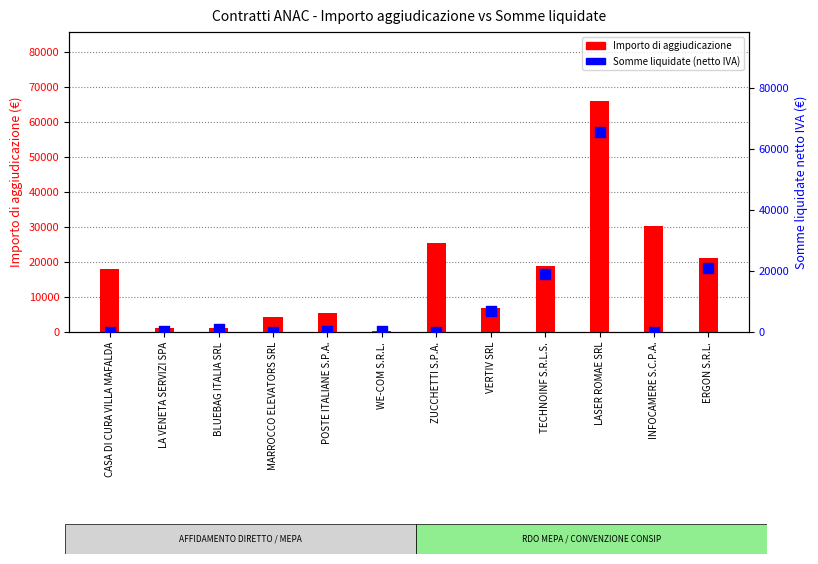

Which series has the largest Y range (max minus min)?

Somme liquidate